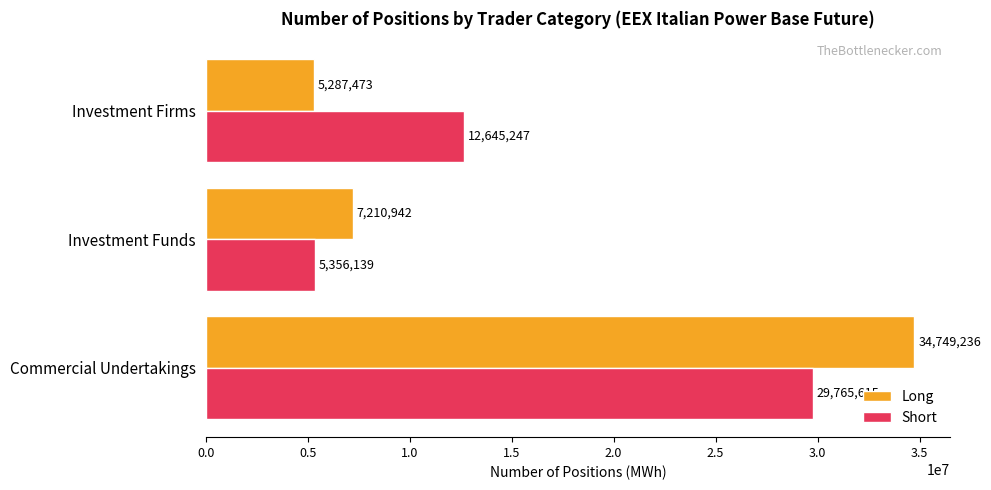

Which series has the largest range (max minus min)?

Long